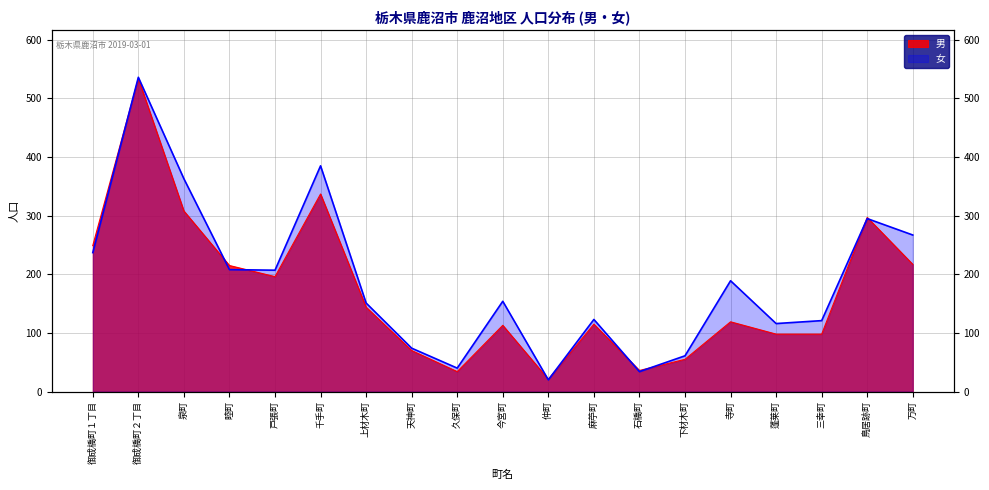

At which category does 男 reach its first local valley?

戸張町